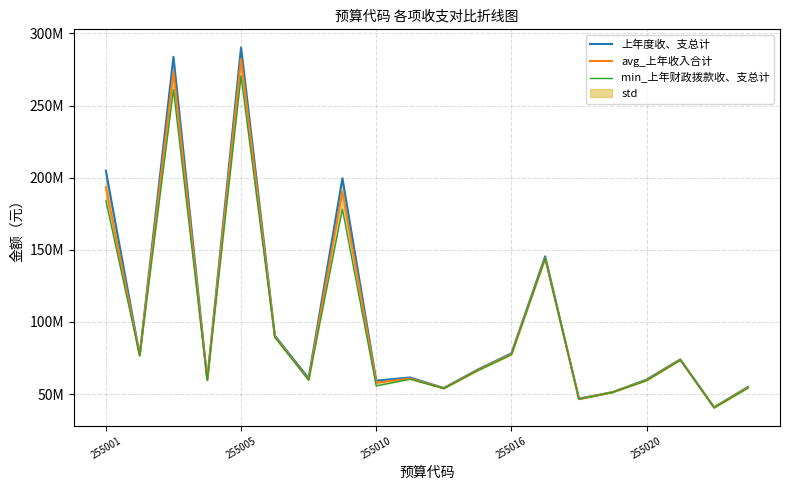

What position from the right is 255016?

8